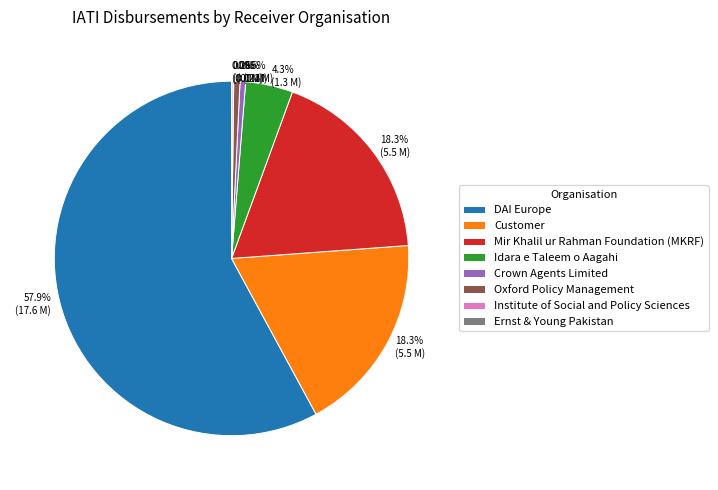

Is it true that Oxford Policy Management is 1% of the pie?

True